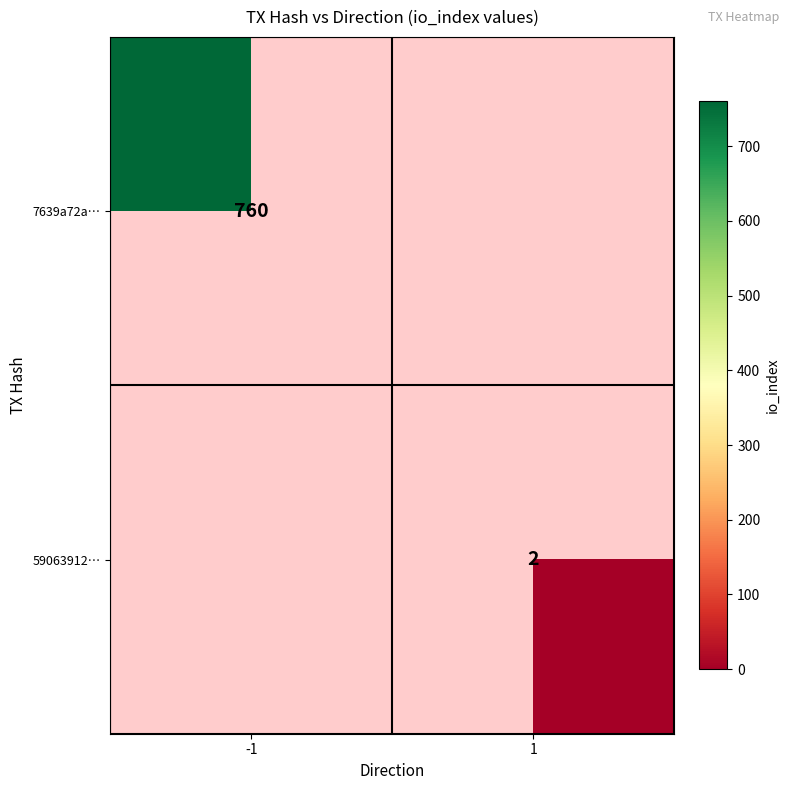

The value of 59063912… at 1 is 2. True or false?

True